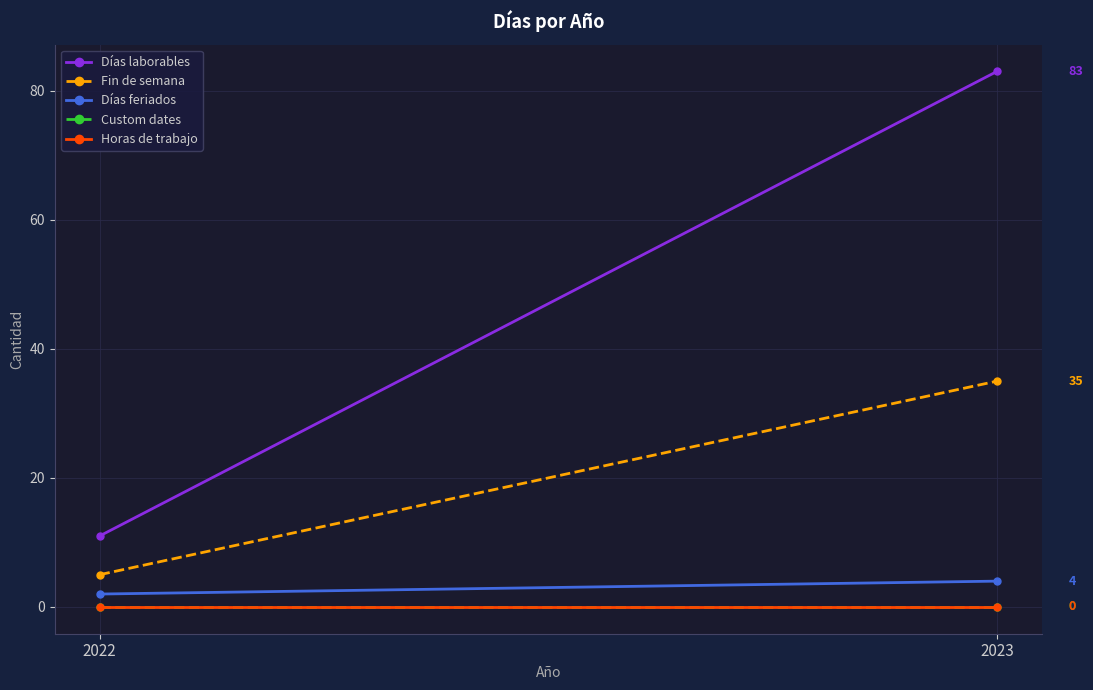

What is the difference between the Días laborables values at 2022 and 2023?

72